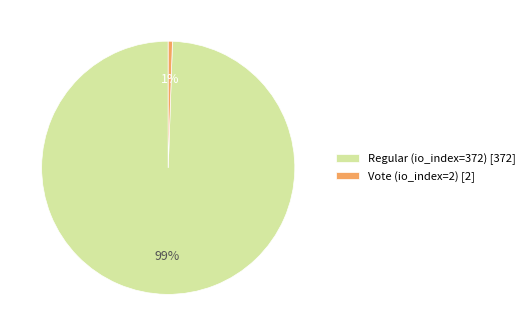

Count the number of slices in the pie.

2